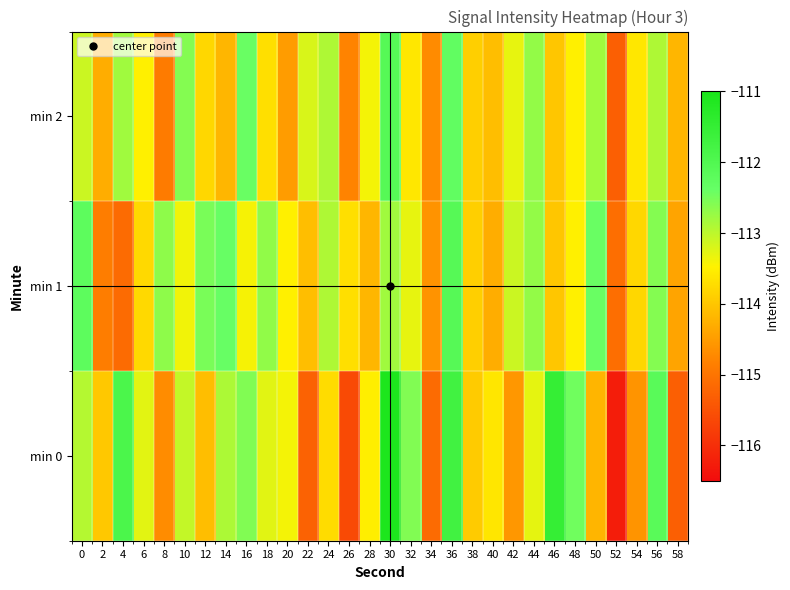

Which series has the widest spread of values?

min 0